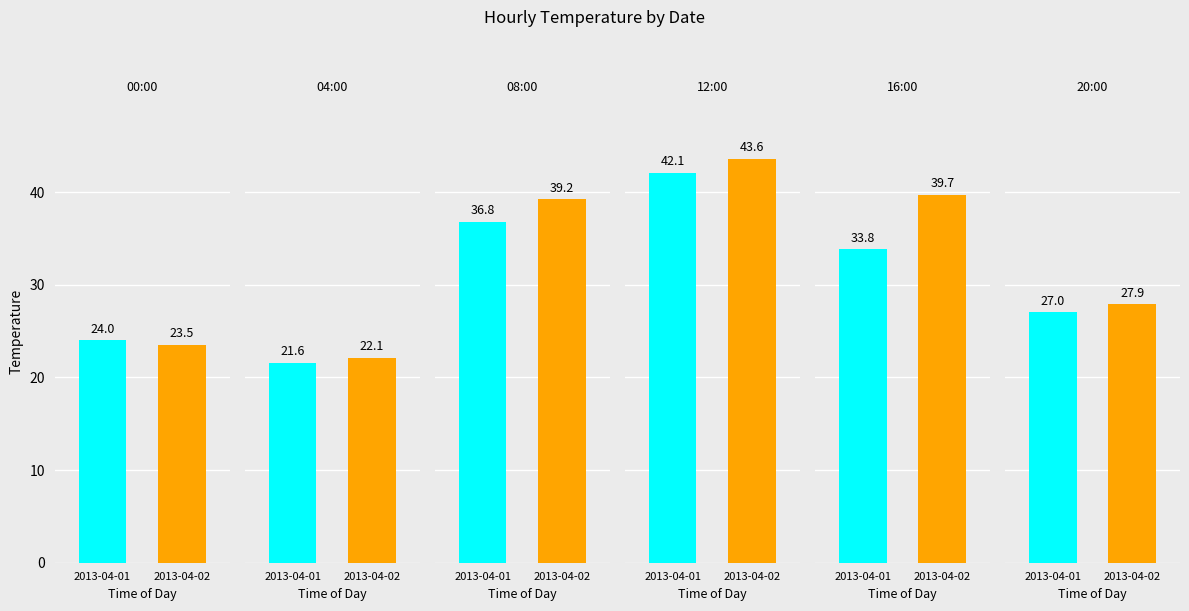

What is the approximate value of 2013-04-01 at 1?

21.6